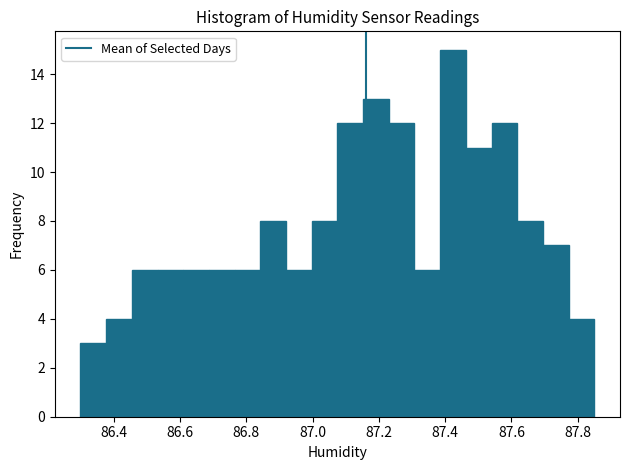

Around what value on the x-axis is the tallest bar? Give the approximate position of its centre, as read against the axis.

87.42